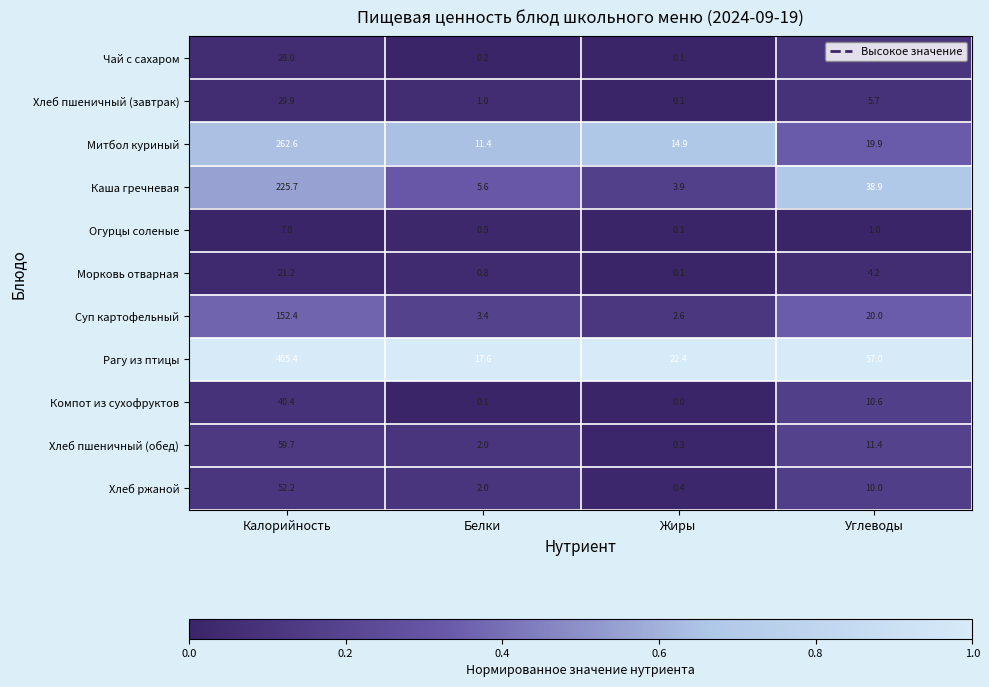

Rank the series by their maximum value, from highest to lowest.

Рагу из птицы, Митбол куриный, Каша гречневая, Суп картофельный, Хлеб пшеничный (обед), Хлеб ржаной, Компот из сухофруктов, Хлеб пшеничный (завтрак), Чай с сахаром, Морковь отварная, Огурцы соленые